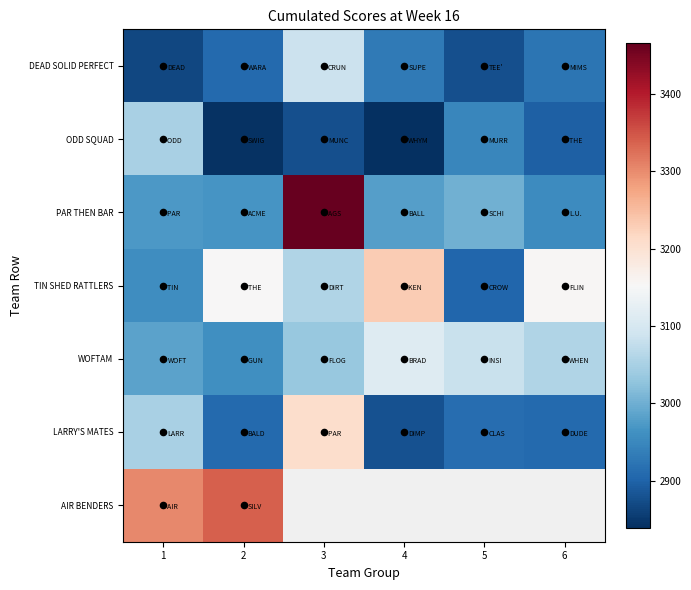

Is it true that WOFTAM equals 3082.0 at 5?

True